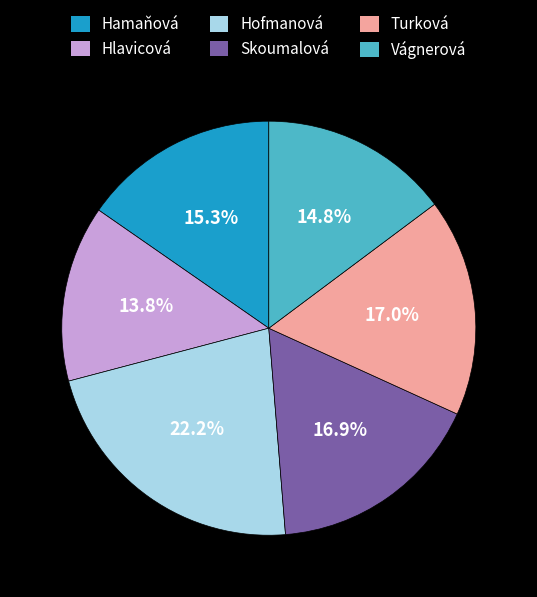

How many slices are in this pie chart?

6